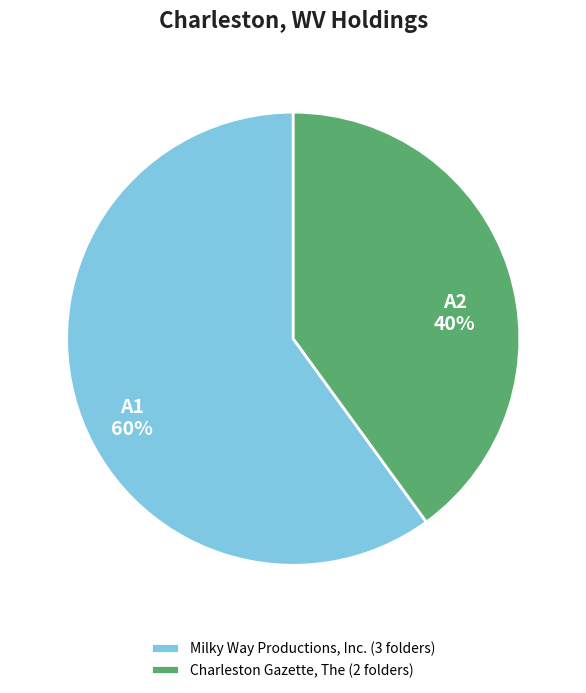

What percentage is the Milky Way Productions, Inc. slice, to the nearest percent?

60%